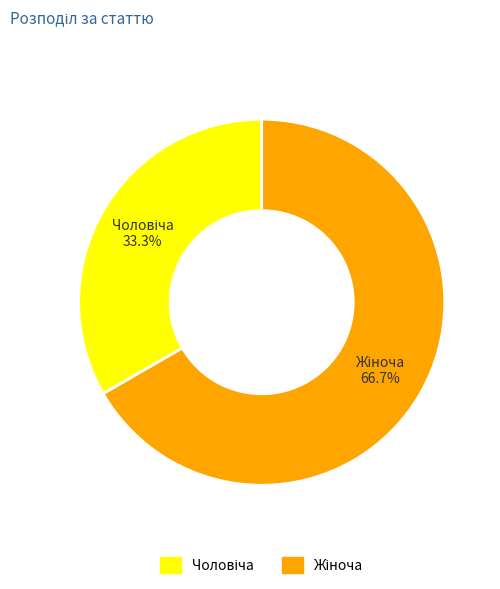

What percentage is the Жіноча slice, to the nearest percent?

67%